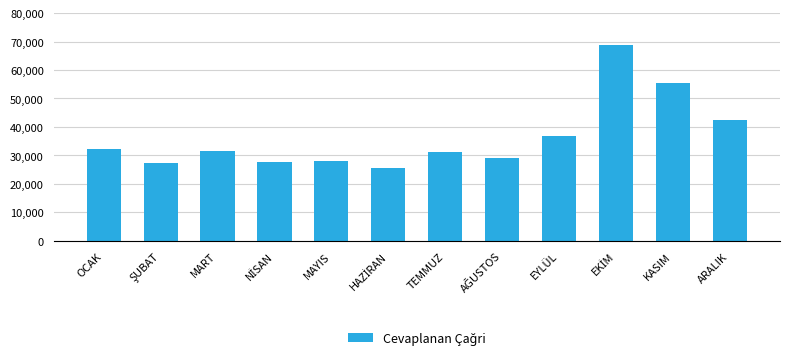

Where is the data nearest to the value 47218?

ARALIK